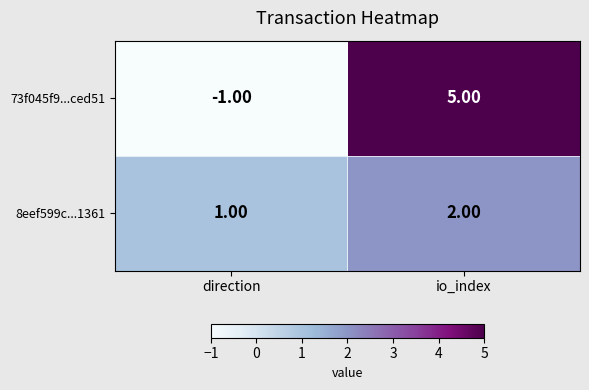

List the series in order of their peak value, lowest first.

8eef599c...1361, 73f045f9...ced51